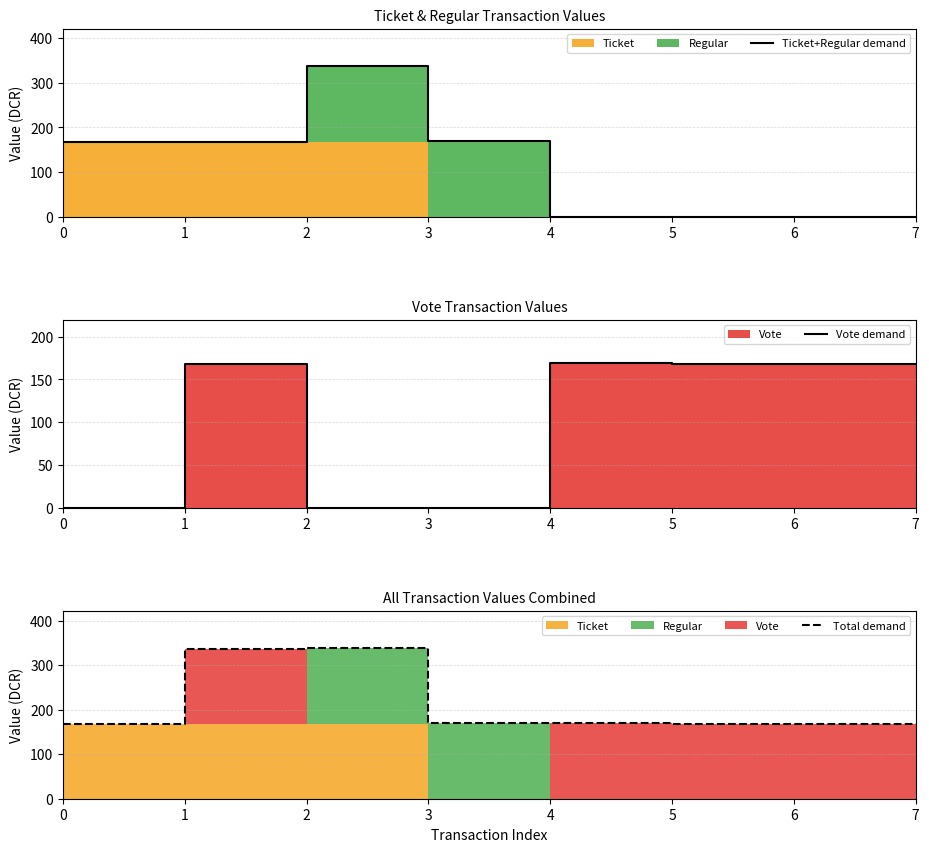

Reading left to right, extract all data points from this chart.

Ticket+Regular demand: 0=168.3	1=168.3	2=337.3	3=169.0	4=0.0	5=0.0	6=0.0	7=0.0
Vote demand: 0=0.0	1=168.3	2=0.0	3=0.0	4=169.0	5=168.3	6=168.3	7=168.3
Total demand: 0=168.3	1=336.6	2=337.3	3=169.0	4=169.0	5=168.3	6=168.3	7=168.3